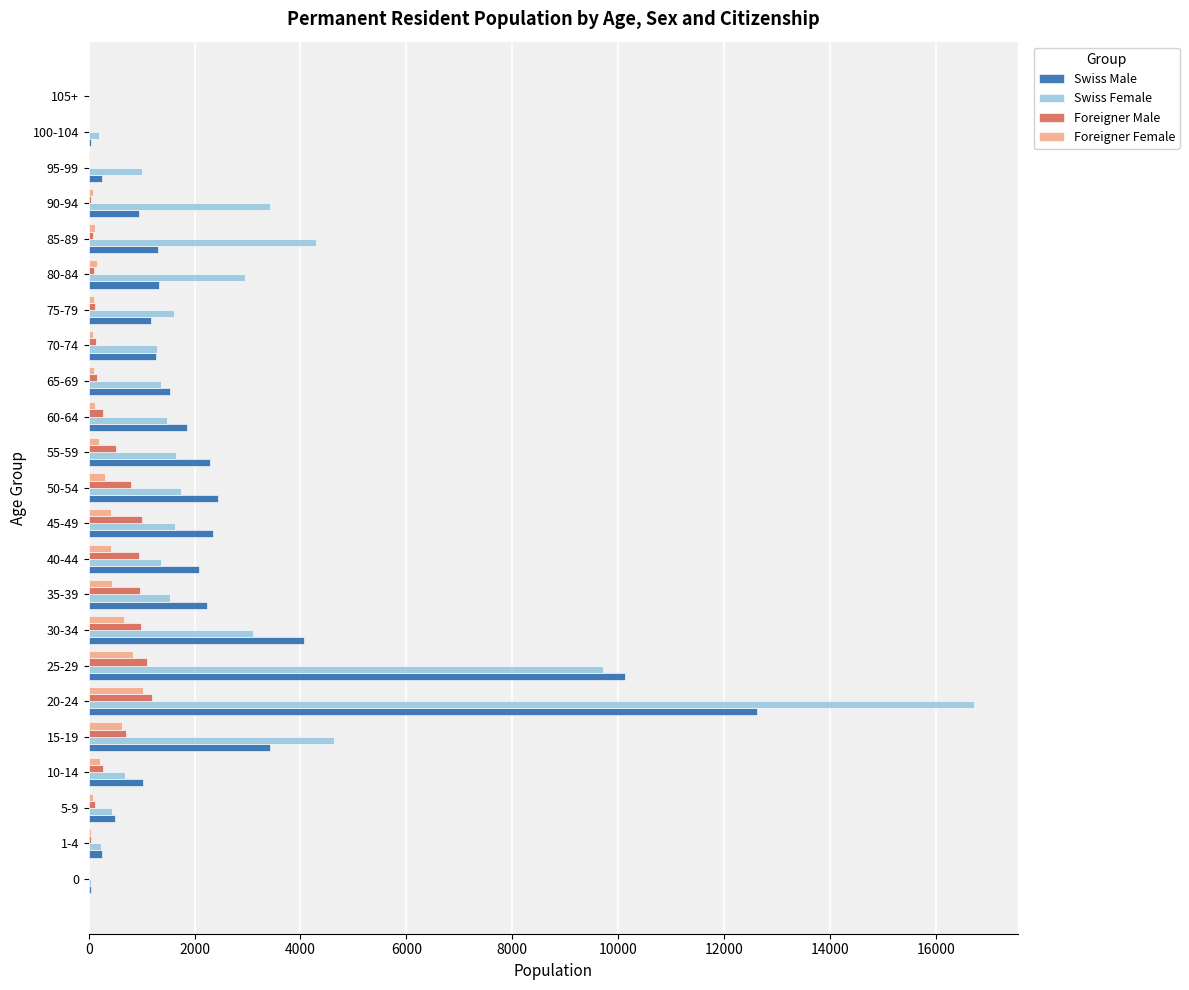

At which label is Swiss Male closest to 6313?

30-34